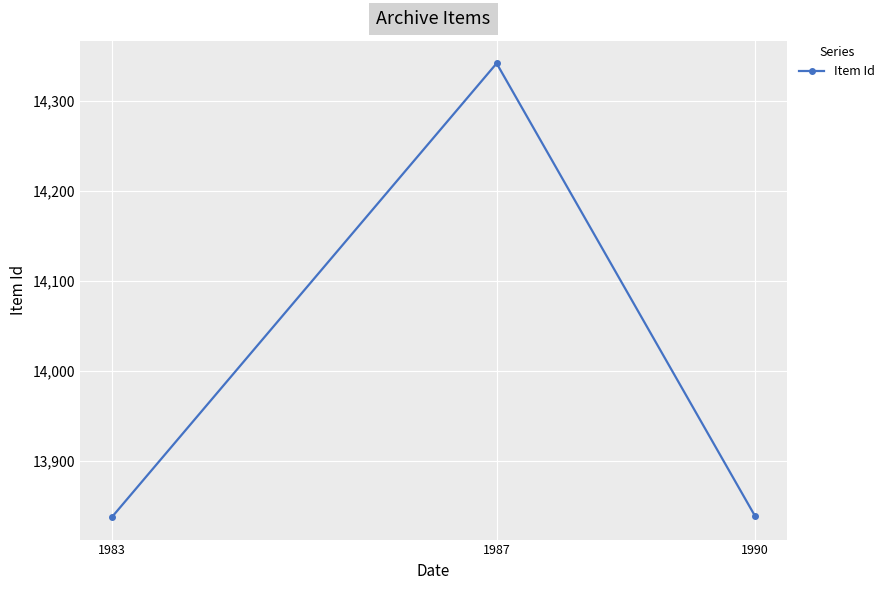

What is the sum of all values?

42019